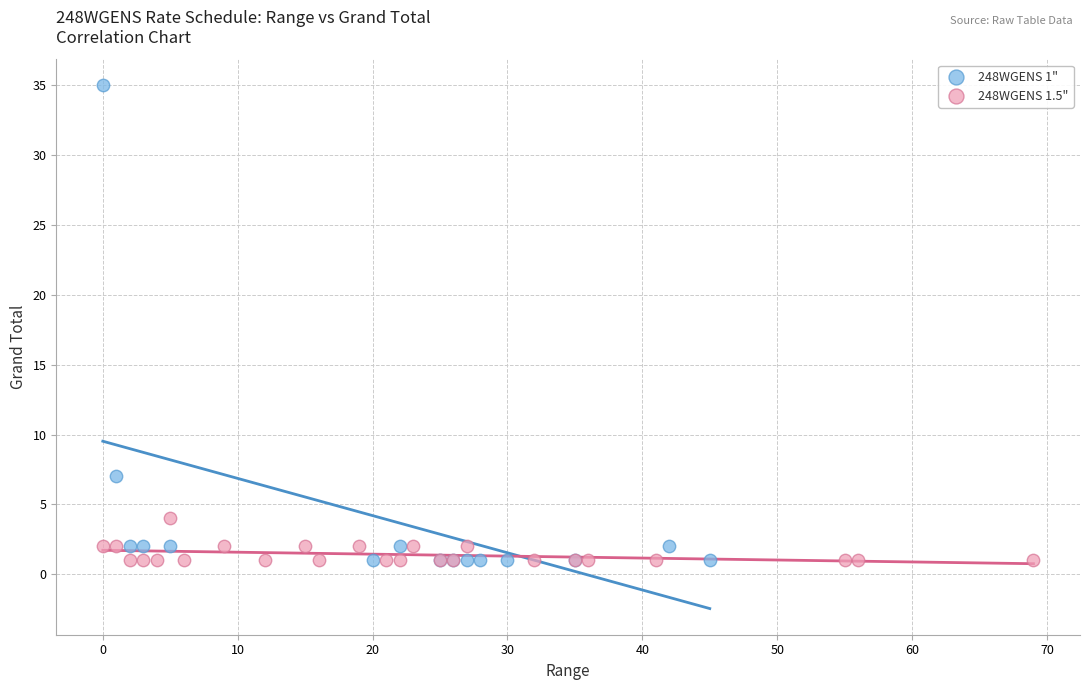

Which series reaches the maximum Y coordinate?

248WGENS 1"